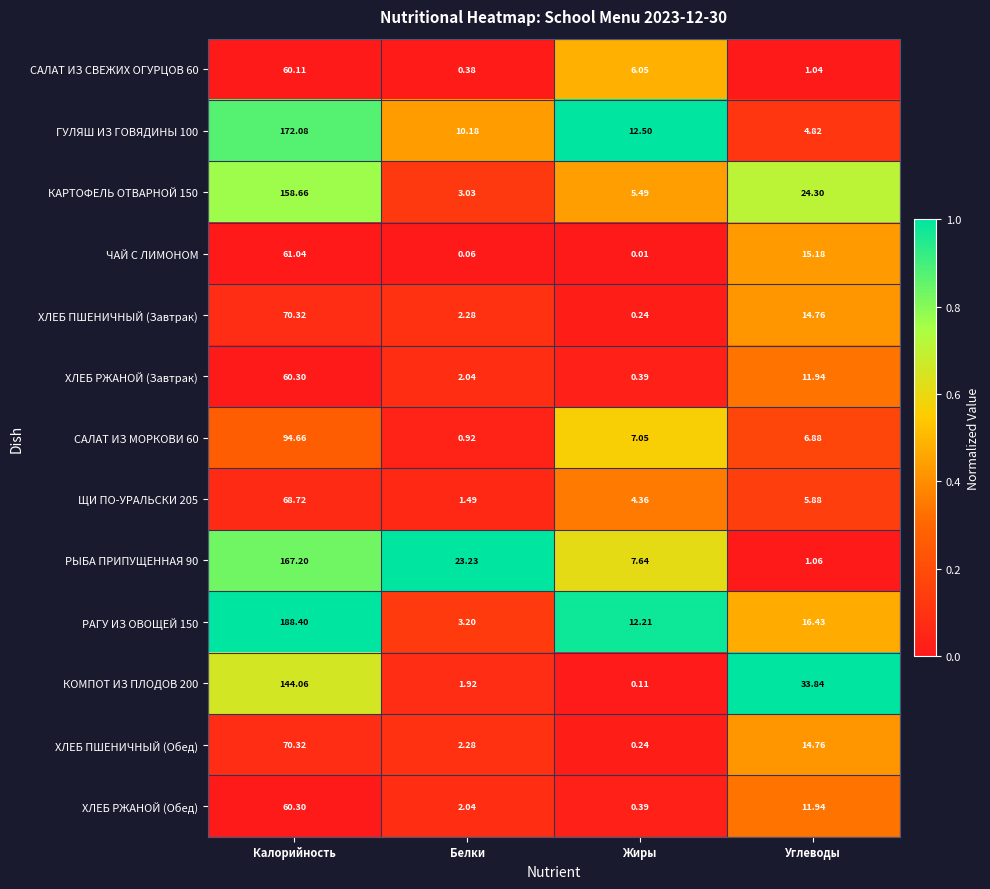

At which label is КАРТОФЕЛЬ ОТВАРНОЙ 150 closest to 80?

Углеводы